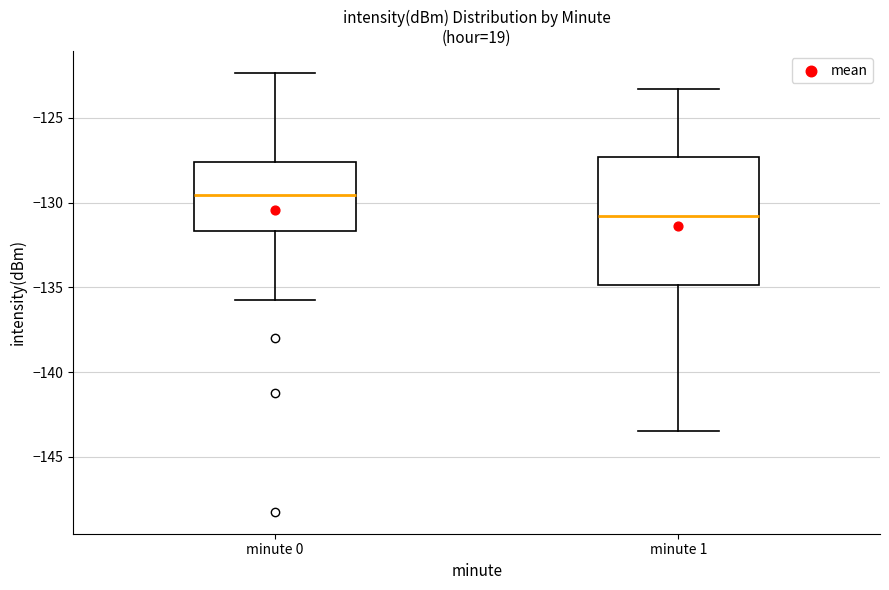

Where does the median line of the box for minute 1 sit on the y-axis? The values are not printed on the chart, so give them approximately, as read against the axis.

-131.0